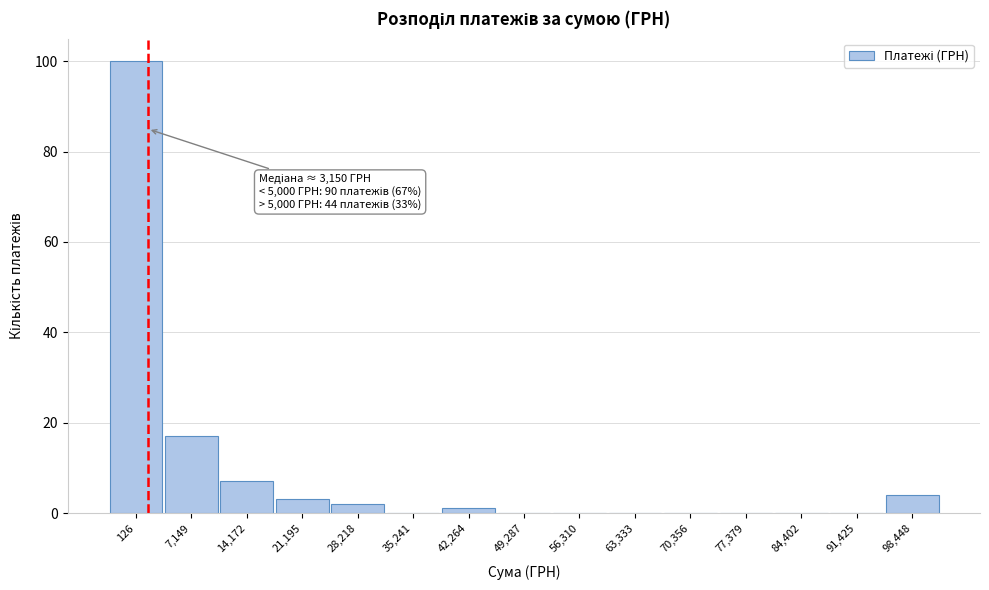

Reading left to right, list all the values displayed in this chart.

126=100	7,149=17	14,172=7	21,195=3	28,218=2	35,241=0	42,264=1	49,287=0	56,310=0	63,333=0	70,356=0	77,379=0	84,402=0	91,425=0	98,448=4